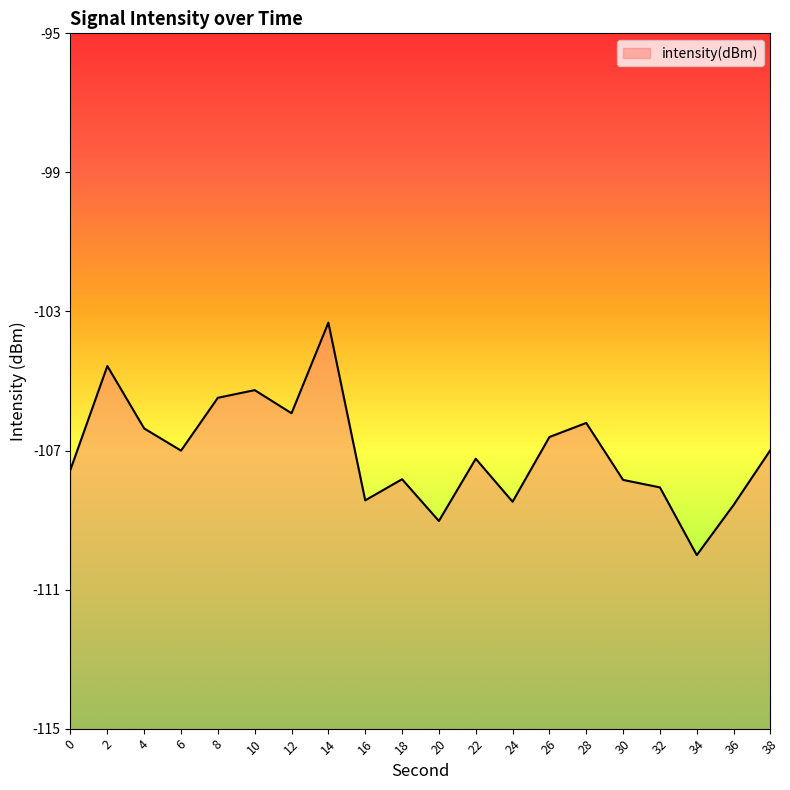

What is the value of the 1st point from the left?

-107.5